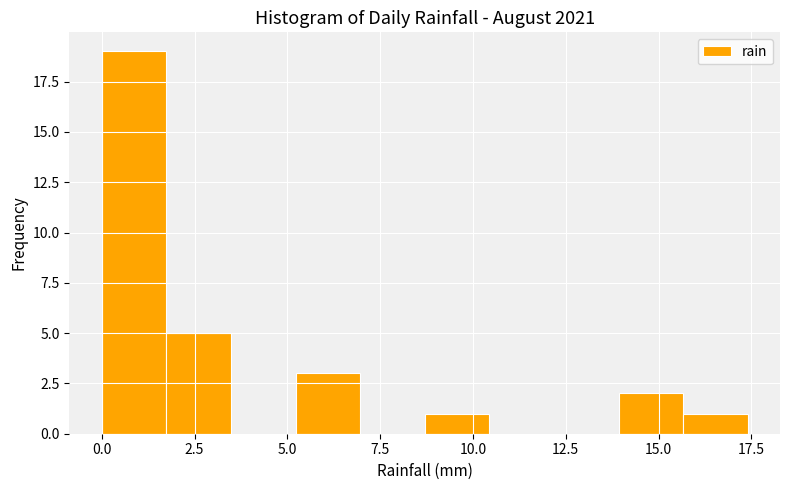

Read against the x-axis, roughly where is the centre of the tallest bar?

1.0